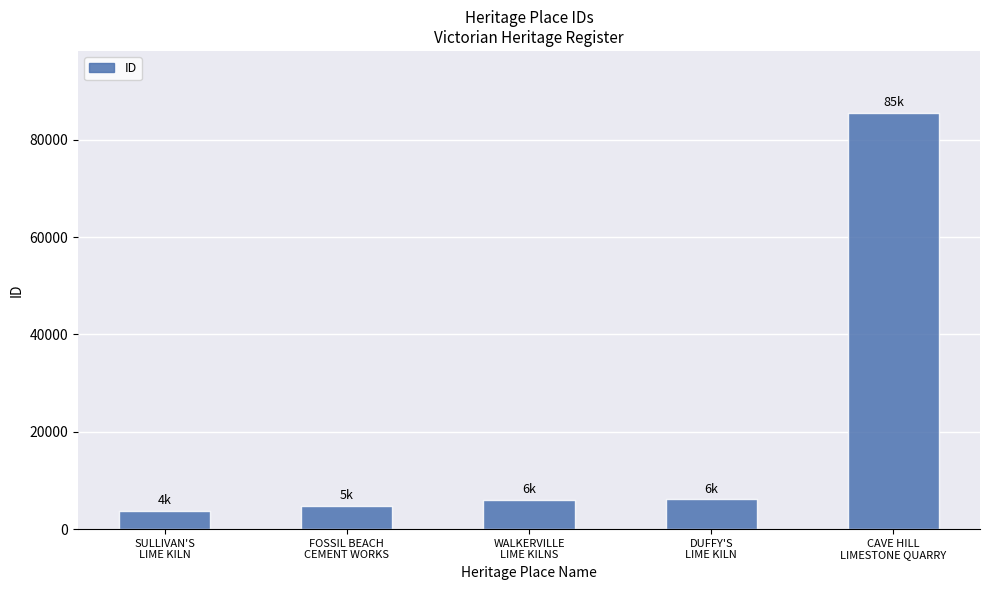

What is the value of the 4th bar from the left?

6108